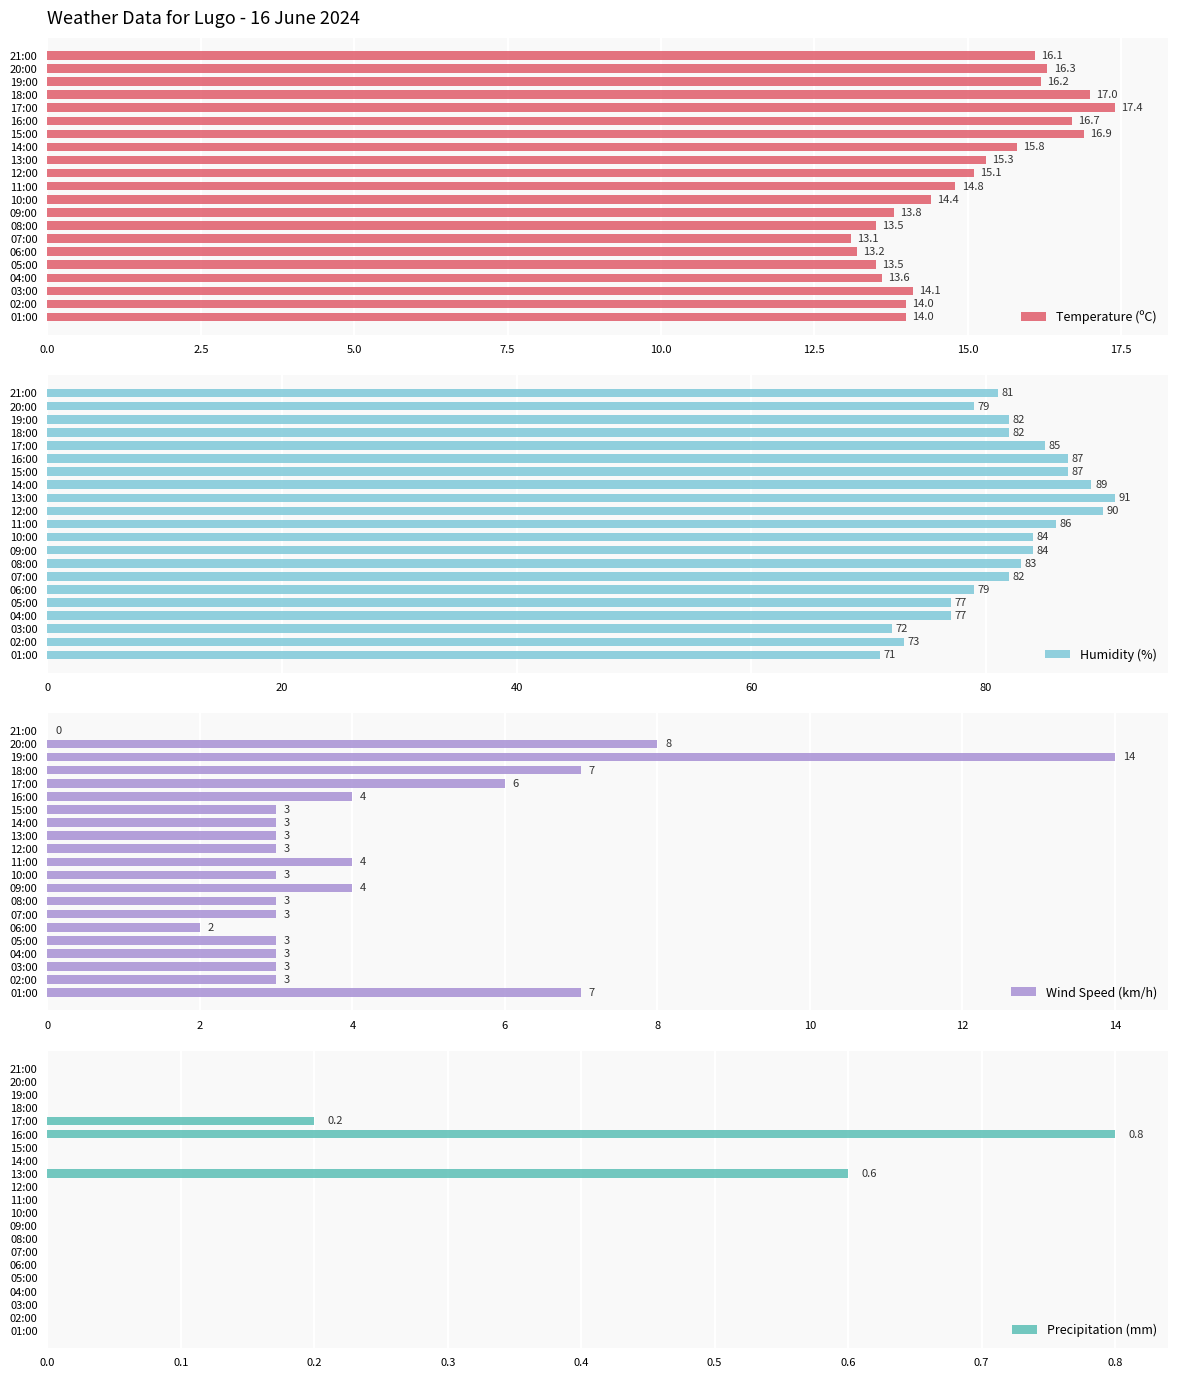

Where is Temperature (ºC) nearest to the value 15?

12:00